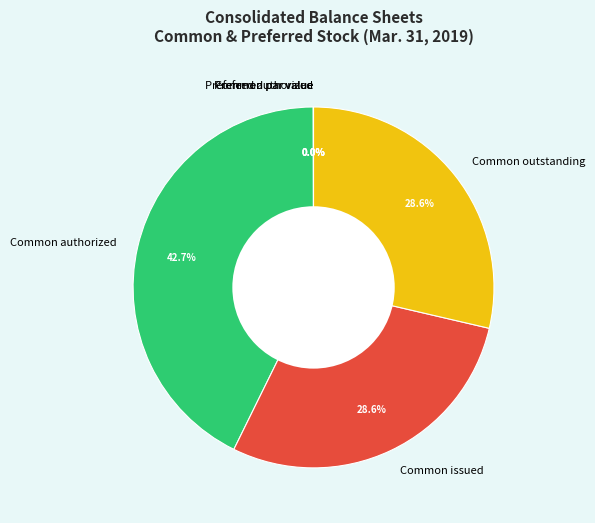

Is Common issued the majority of the pie?

No